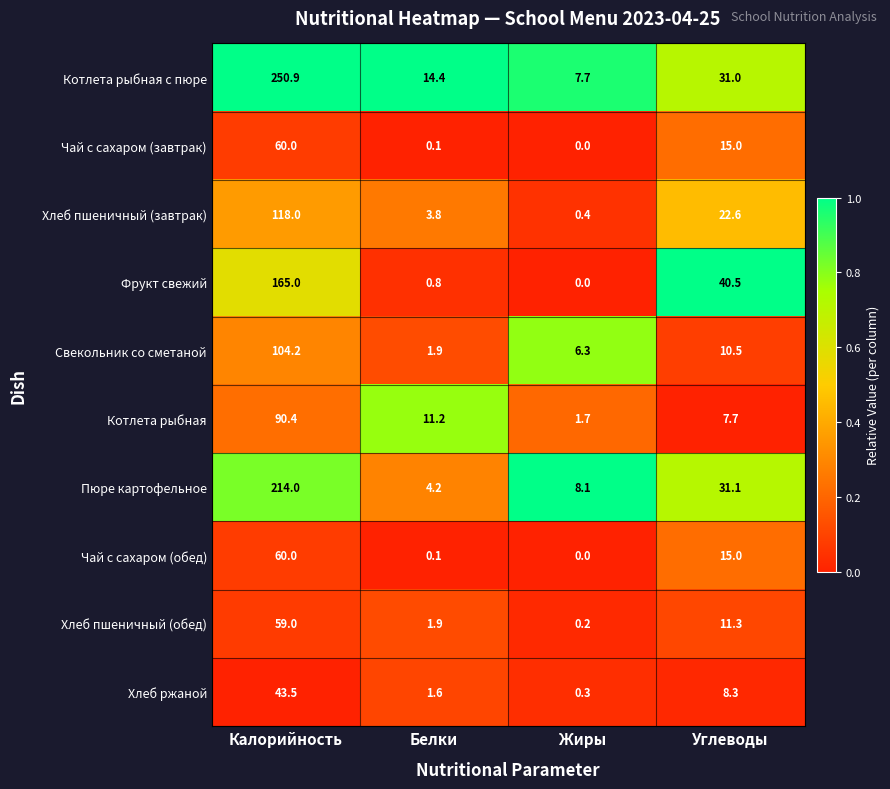

List the labels in order of Хлеб пшеничный (обед) value, smallest first.

Жиры, Белки, Углеводы, Калорийность